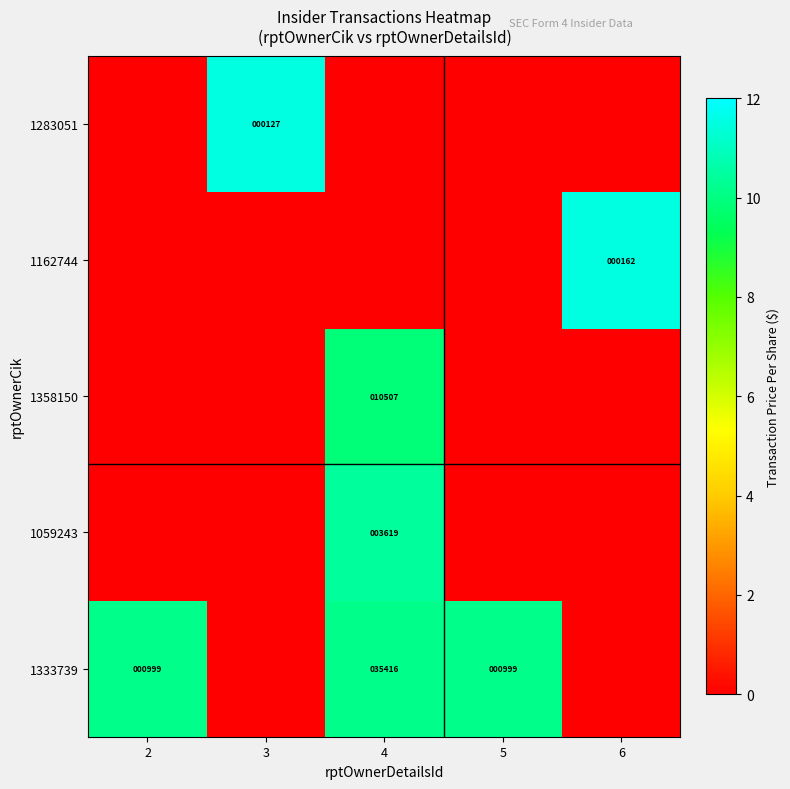

How many distinct data groups are displayed?

5